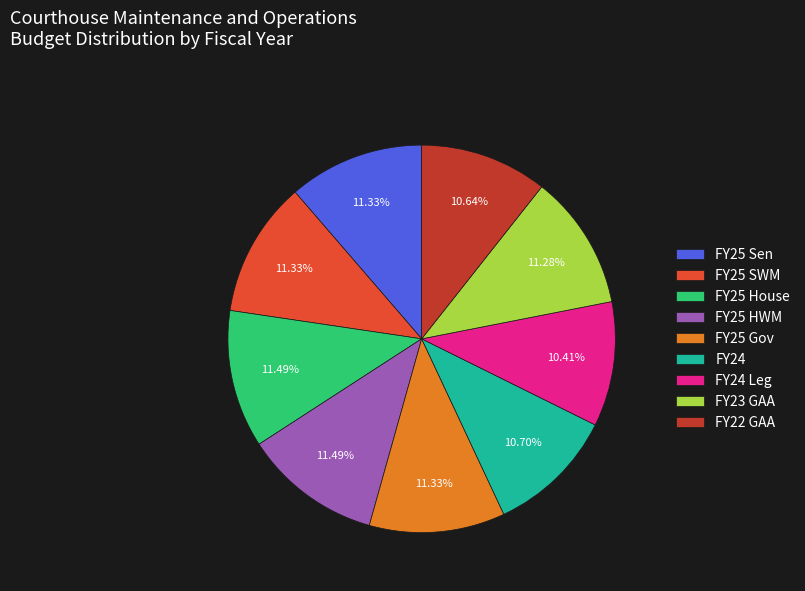

What percentage is NOT represented by FY22 GAA?

89.4%